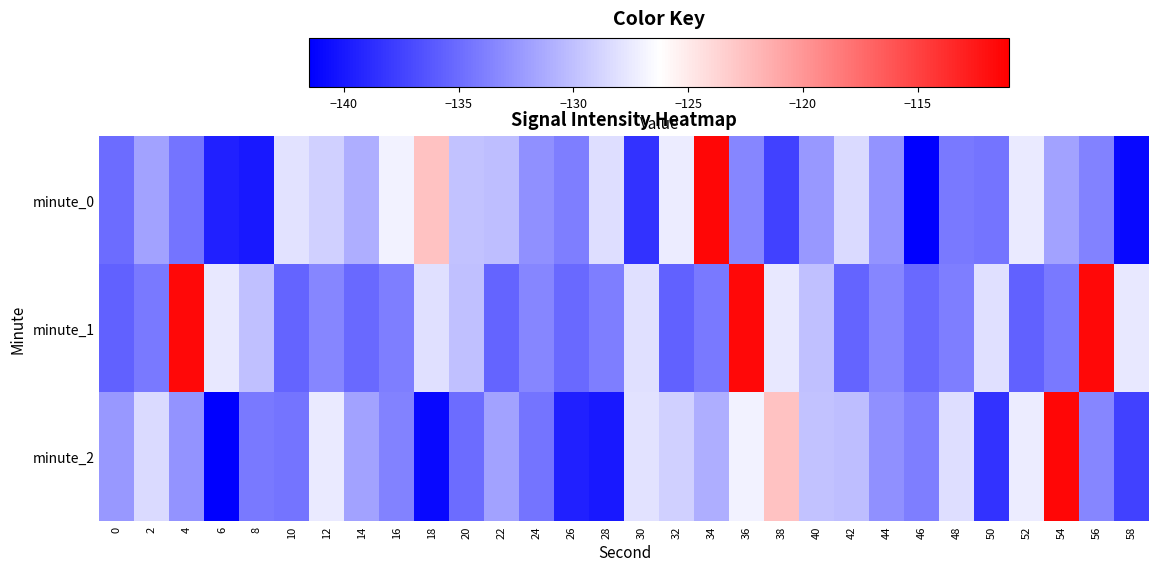

List the series in order of their peak value, lowest first.

minute_1, minute_0, minute_2